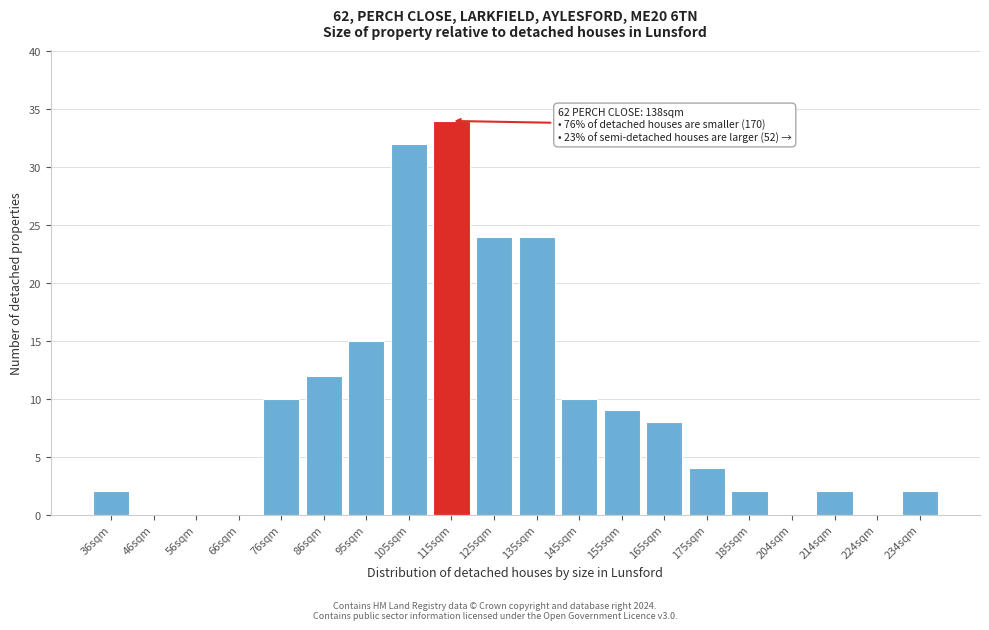

Reading left to right, transcribe all the data shown in this chart.

36sqm=2	46sqm=0	56sqm=0	66sqm=0	76sqm=10	86sqm=12	95sqm=15	105sqm=32	115sqm=34	125sqm=24	135sqm=24	145sqm=10	155sqm=9	165sqm=8	175sqm=4	185sqm=2	204sqm=0	214sqm=2	224sqm=0	234sqm=2